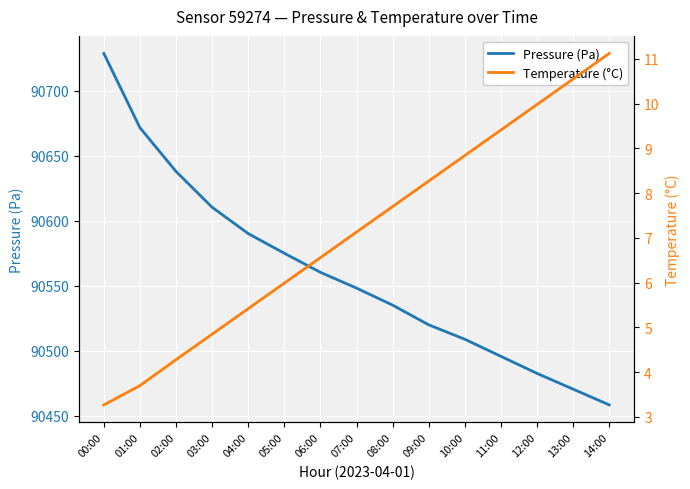

What is the difference between the second highest and second lowest values in the Temperature (°C) series?

6.9